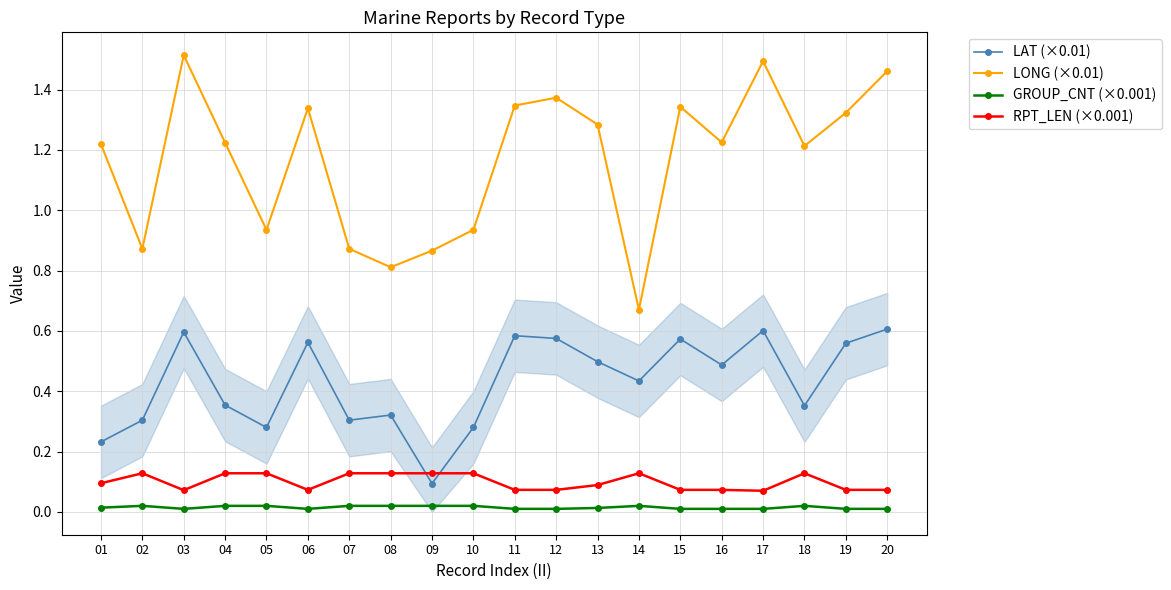

The value of GROUP_CNT (×0.001) at 13 is 0.0. True or false?

False